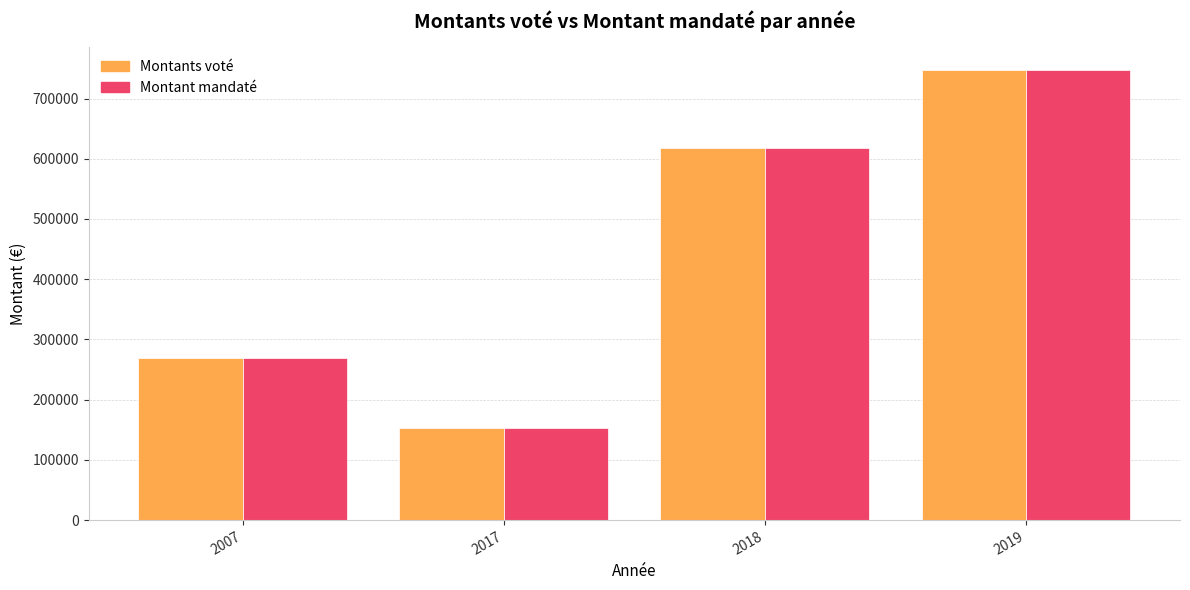

How many data points does each series have?

4